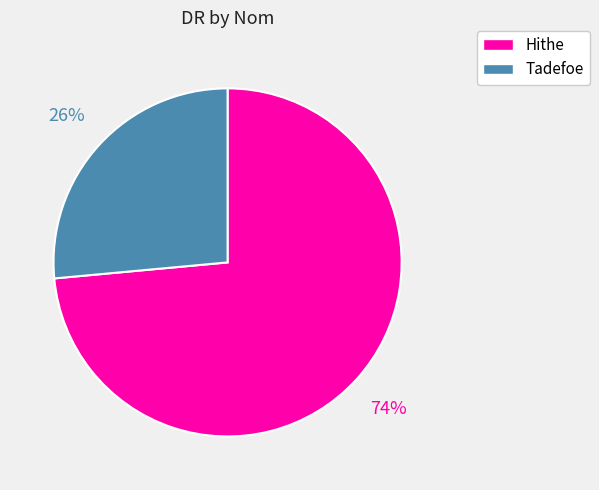

How many slices are in this pie chart?

2